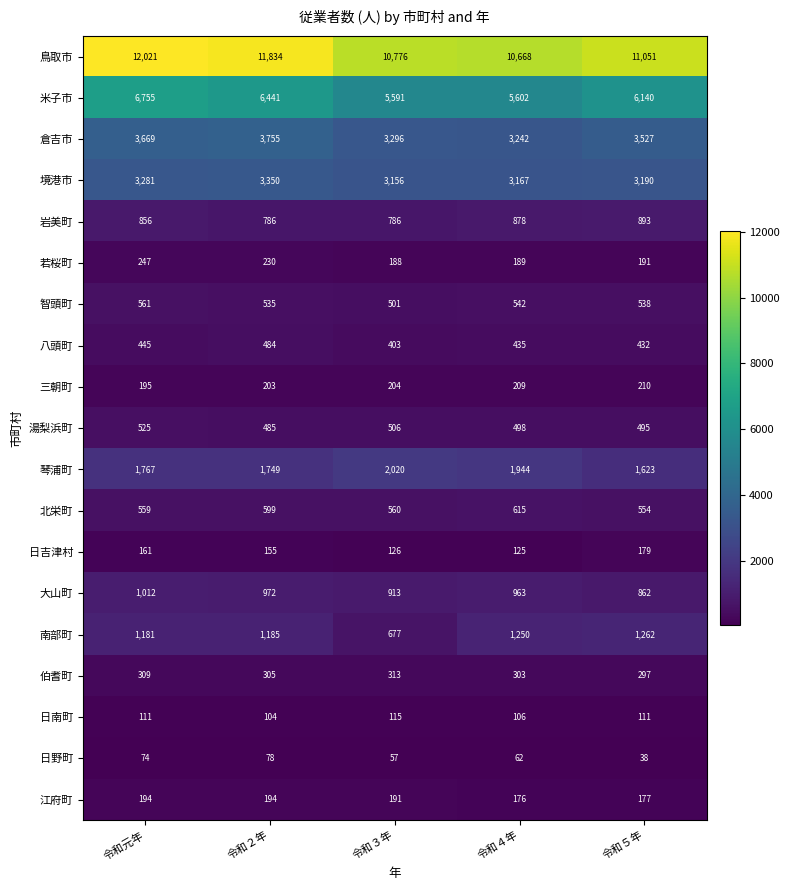

Which label corresponds to the smallest value in the chart?

令和５年